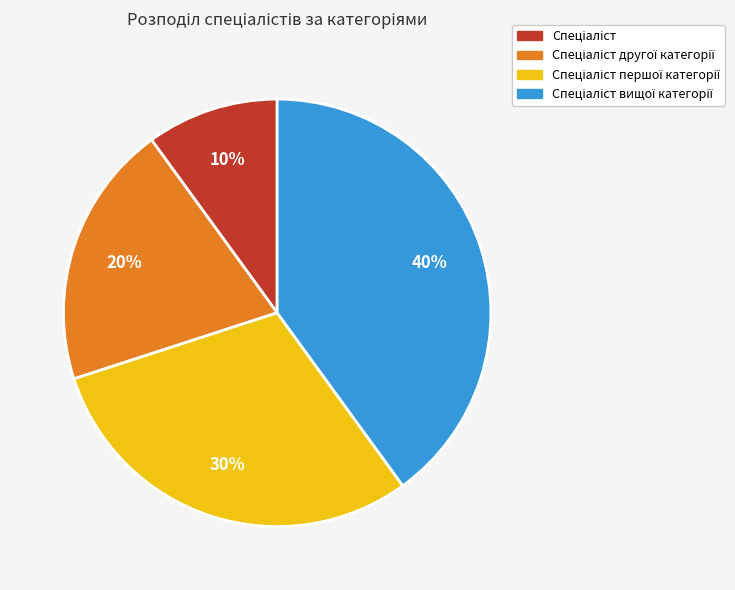

To the nearest percent, what is the difference between the largest and smallest slice percentages?

30%